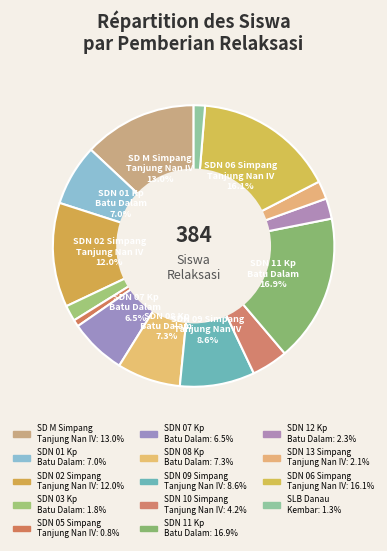

Which category has the biggest portion of the pie?

SD N 11 KAMPUNG BATU DALAM